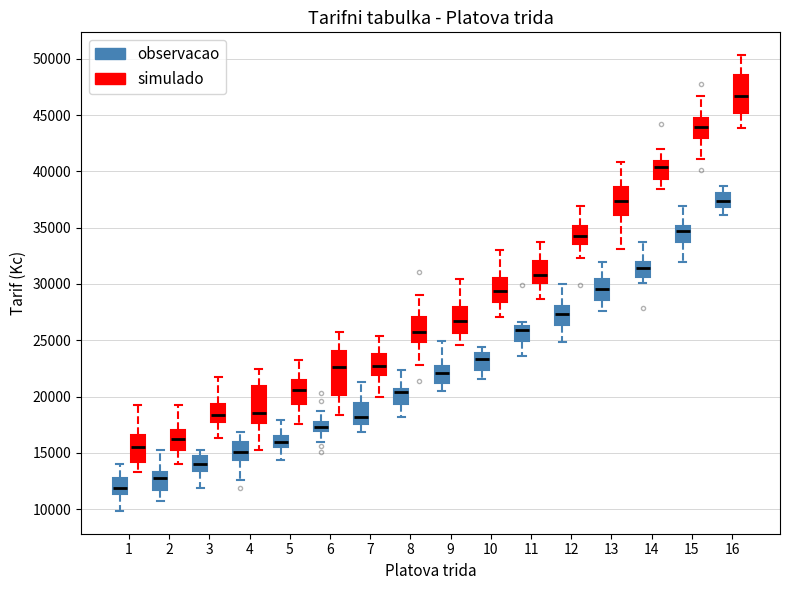

Reading left to right, read every box against the y-axis: the position of its median line, the range the box covers, and the ends of its whiskers. The values are not printed on the chart, so give them approximately, as read against the axis.

1 (observacao): median 12000, box 11500 to 12500, whiskers 10000 to 14000
1 (simulado): median 15500, box 14000 to 16500, whiskers 13500 to 19000
2 (observacao): median 12500, box 11500 to 13500, whiskers 10500 to 15500
2 (simulado): median 16000, box 15000 to 17000, whiskers 14000 to 19000
3 (observacao): median 14000, box 13500 to 15000, whiskers 12000 to 15500
3 (simulado): median 18500, box 17500 to 19500, whiskers 16500 to 21500
4 (observacao): median 15000, box 14500 to 16000, whiskers 12500 to 17000
4 (simulado): median 18500, box 17500 to 21000, whiskers 15500 to 22500
5 (observacao): median 16000, box 15500 to 16500, whiskers 14500 to 18000
5 (simulado): median 20500, box 19500 to 21500, whiskers 17500 to 23500
6 (observacao): median 17500 (inside the box), box 17000 to 17500, whiskers 16000 to 18500
6 (simulado): median 22500, box 20000 to 24000, whiskers 18500 to 25500
7 (observacao): median 18000, box 17500 to 19500, whiskers 17000 to 21500
7 (simulado): median 22500, box 22000 to 24000, whiskers 20000 to 25500
8 (observacao): median 20500 (just below the box's upper edge), box 19500 to 20500, whiskers 18000 to 22500
8 (simulado): median 25500, box 25000 to 27000, whiskers 23000 to 29000
9 (observacao): median 22000, box 21000 to 22500, whiskers 20500 to 25000
9 (simulado): median 26500, box 25500 to 28000, whiskers 24500 to 30500
10 (observacao): median 23500, box 22500 to 24000, whiskers 21500 to 24500
10 (simulado): median 29500, box 28500 to 30500, whiskers 27000 to 33000
11 (observacao): median 26000 (just below the box's upper edge), box 25000 to 26000, whiskers 23500 to 26500
11 (simulado): median 31000, box 30000 to 32000, whiskers 28500 to 33500
12 (observacao): median 27500, box 26500 to 28000, whiskers 25000 to 30000
12 (simulado): median 34500, box 33500 to 35000, whiskers 32500 to 37000
13 (observacao): median 29500, box 28500 to 30500, whiskers 27500 to 32000
13 (simulado): median 37500, box 36000 to 38500, whiskers 33000 to 41000
14 (observacao): median 31500, box 30500 to 32000, whiskers 30000 to 33500
14 (simulado): median 40500, box 39500 to 41000, whiskers 38500 to 42000
15 (observacao): median 34500, box 33500 to 35000, whiskers 32000 to 37000
15 (simulado): median 44000, box 43000 to 45000, whiskers 41000 to 46500
16 (observacao): median 37500, box 37000 to 38000, whiskers 36000 to 38500
16 (simulado): median 46500, box 45000 to 48500, whiskers 44000 to 50500